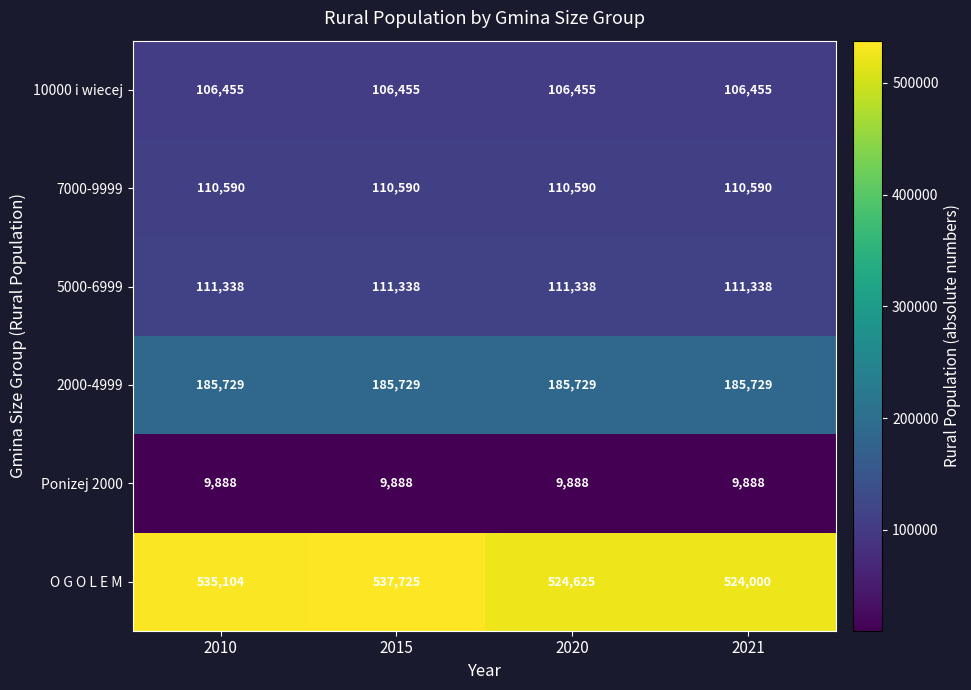

What is the spread (max minus min) of values at 2015?

527837